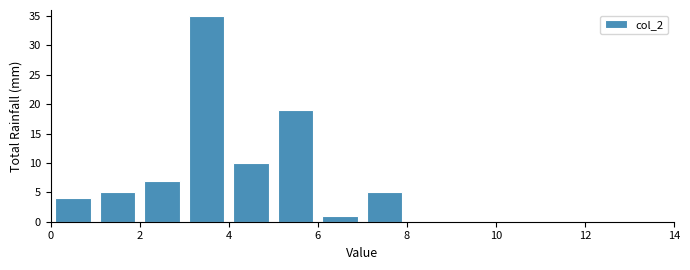

Reading left to right, transcribe this chart: for each bar, give the range it covers on the x-axis and its height. The values are not printed on the chart, so give them approximately, as read against the axis.

0 to 1: 4
1 to 2: 5
2 to 3: 7
3 to 4: 35
4 to 5: 10
5 to 6: 19
6 to 7: 1
7 to 8: 5
8 to 9: 0
9 to 10: 0
10 to 11: 0
11 to 12: 0
12 to 13: 0